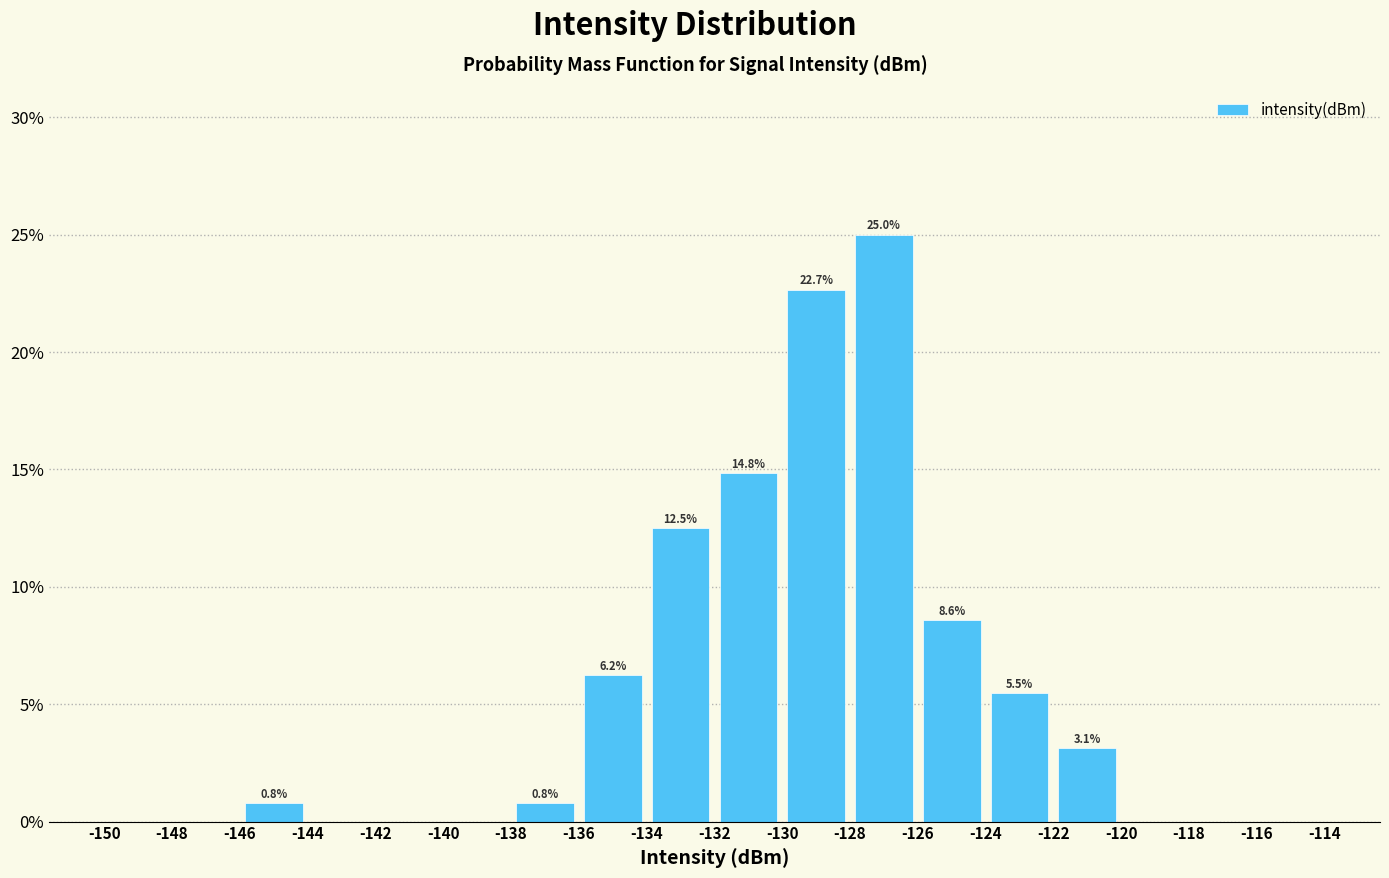

Over which range of the x-axis is the bar tallest?

-128 to -126